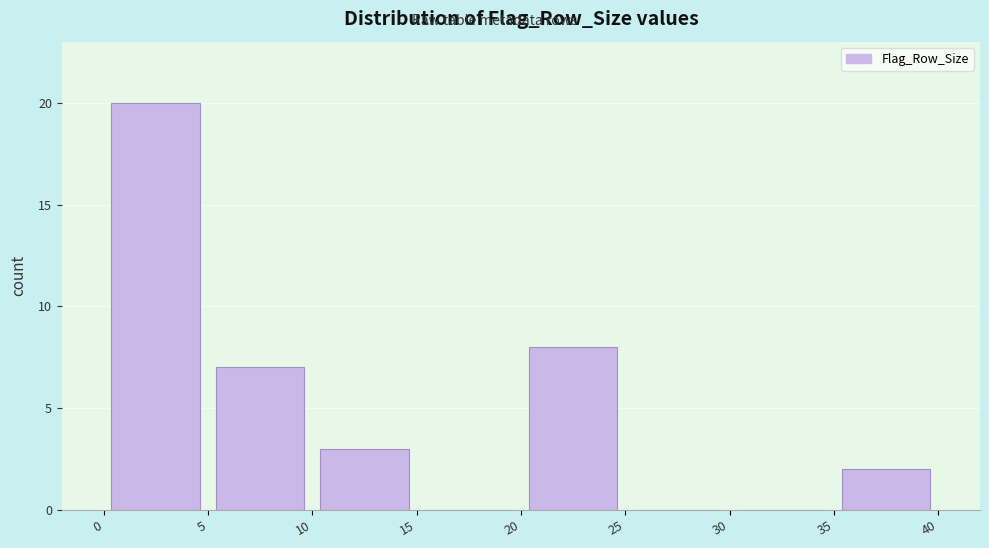

Reading left to right, list every bar in this chart as the range it spans on the x-axis followed by its height. The values are not printed on the chart, so give them approximately, as read against the axis.

0 to 5: 20
5 to 10: 7
10 to 15: 3
15 to 20: 0
20 to 25: 8
25 to 30: 0
30 to 35: 0
35 to 40: 2